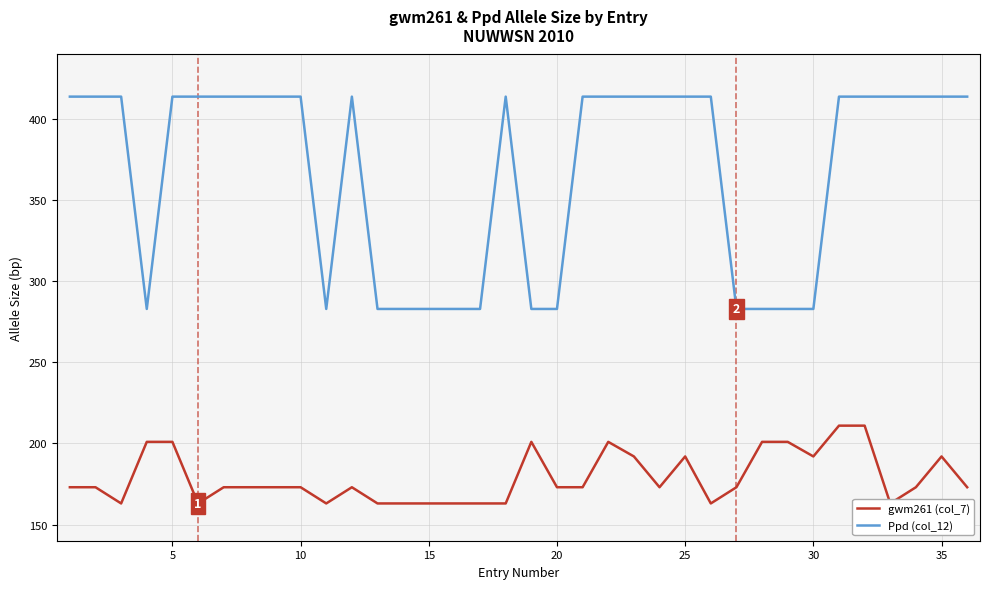

Reading left to right, what are all the values shown in this chart?

gwm261 (col_7): 173	173	163	201	201	163	173	173	173	173	163	173	163	163	163	163	163	163	201	173	173	201	192	173	192	163	173	201	201	192	211	211	163	173	192	173
Ppd (col_12): 414	414	414	283	414	414	414	414	414	414	283	414	283	283	283	283	283	414	283	283	414	414	414	414	414	414	283	283	283	283	414	414	414	414	414	414